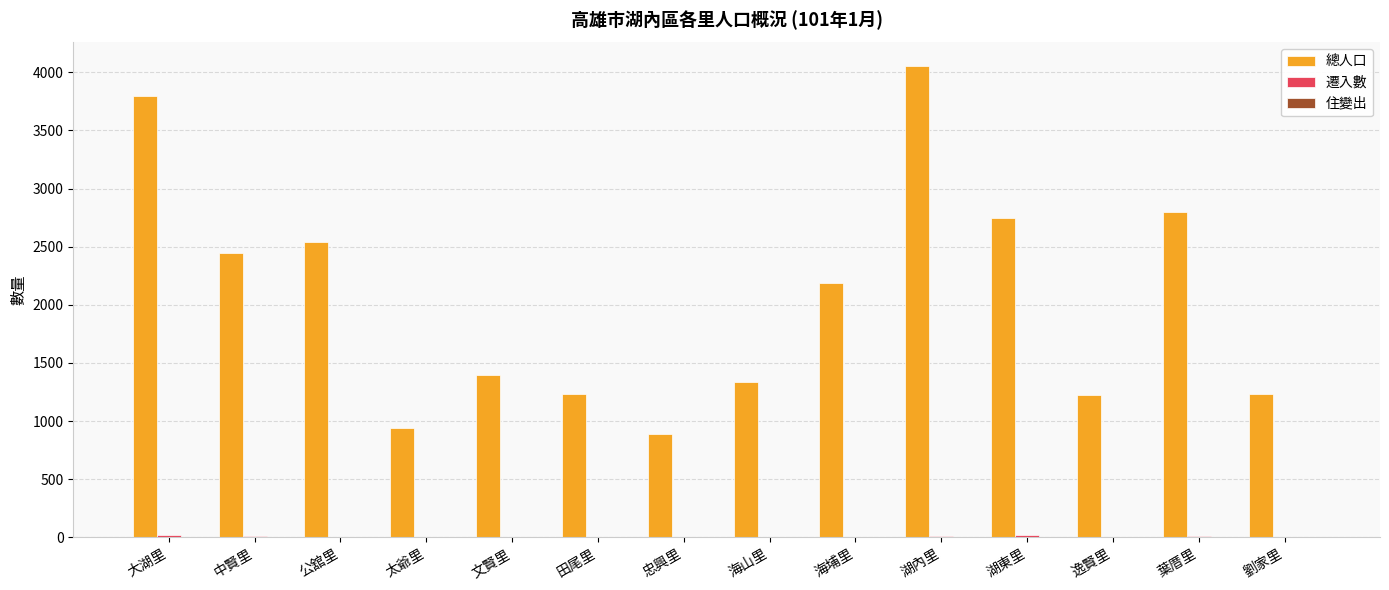

Are the bars grouped side by side (vs. stacked)?

Yes